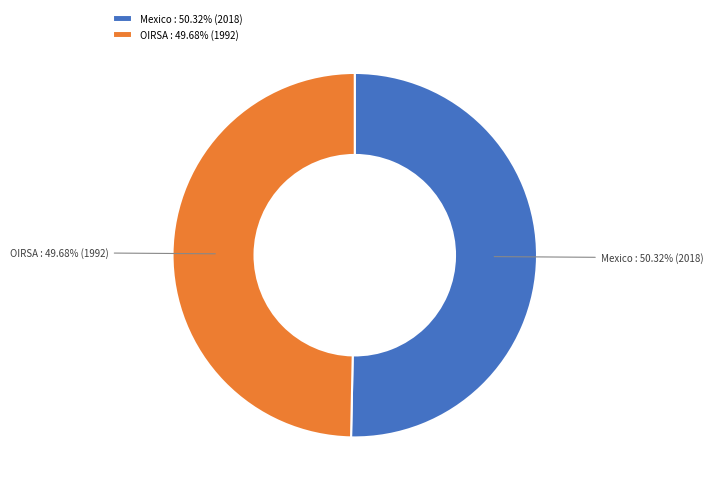

Between OIRSA and Mexico, which is larger?

Mexico